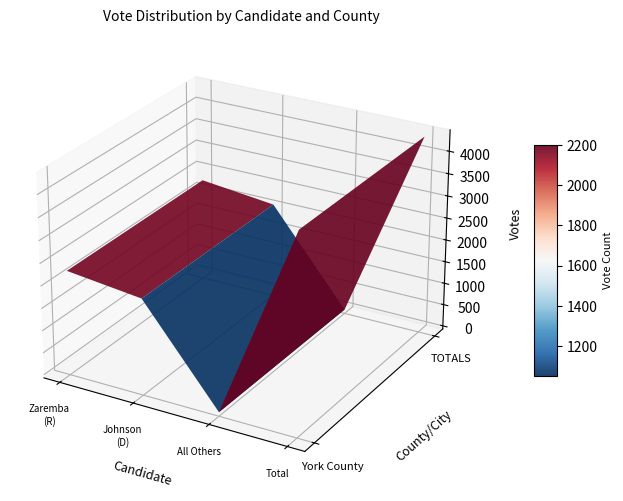

Which has a higher value, Dalila Lucia Johnson (Democratic) or All Others?

Dalila Lucia Johnson (Democratic)